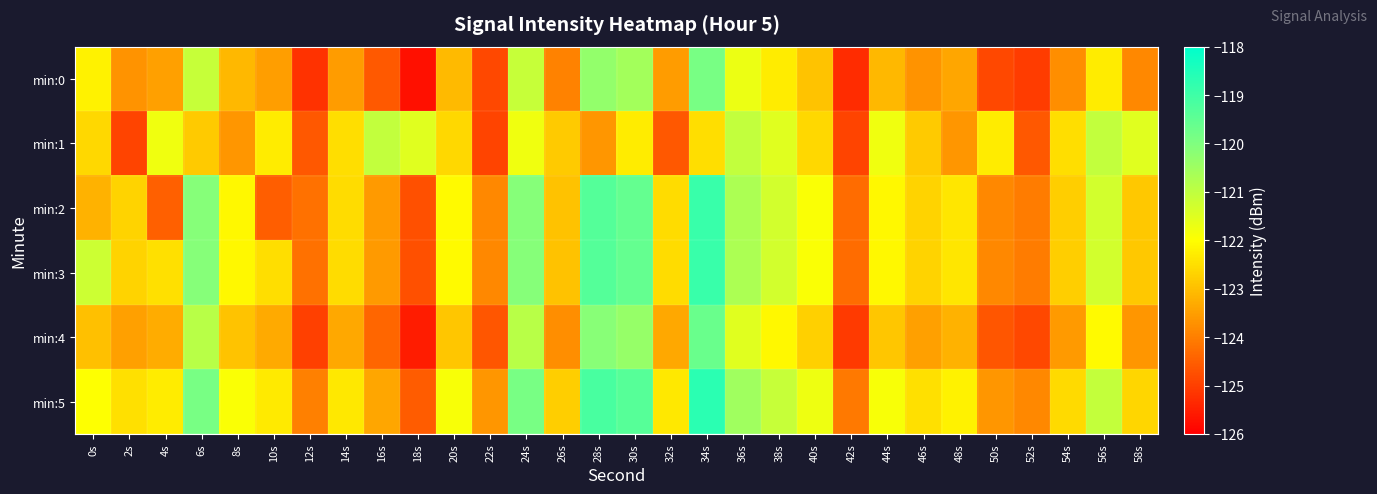

At 28s, list the series in order from largest to smallest.

min:5, min:2, min:3, min:4, min:0, min:1